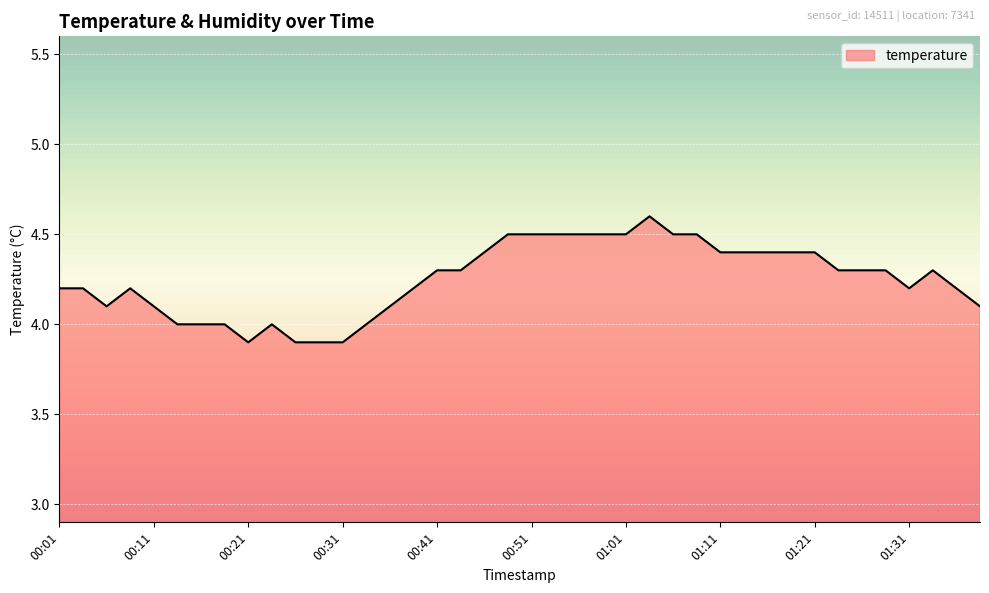

How many lines are shown in the chart?

1